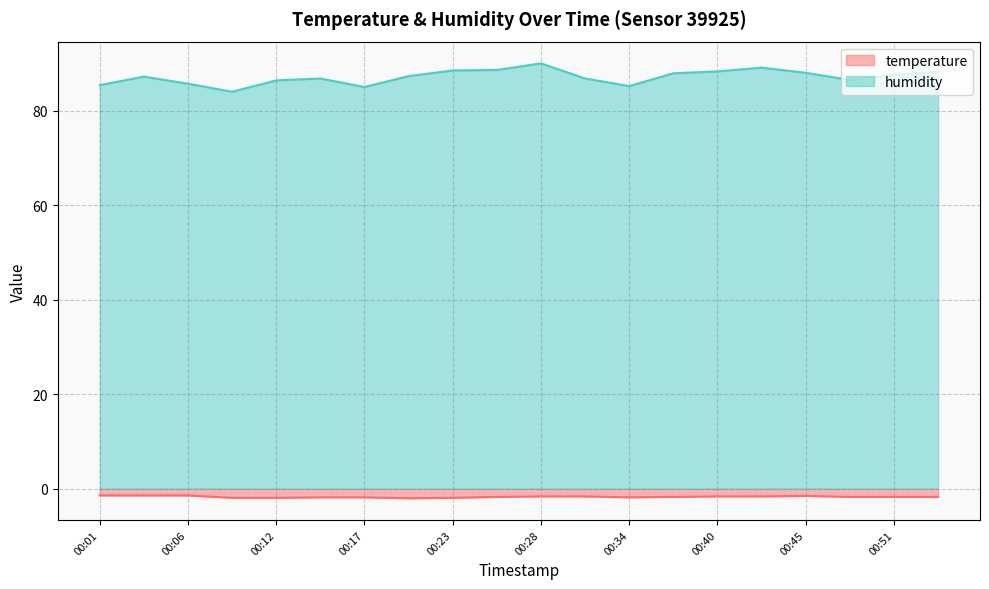

Does the chart display data point markers on the line(s)?

No